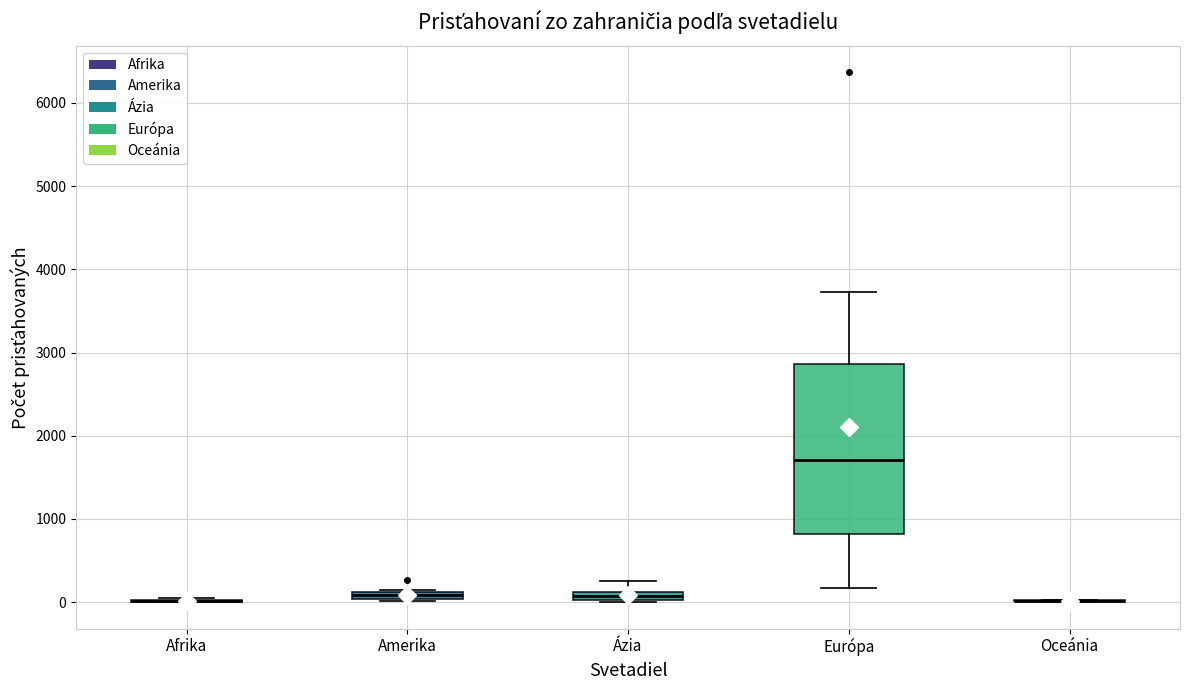

Comparing the boxes themselves (not the whiskers), which one is the tallest?

Európa